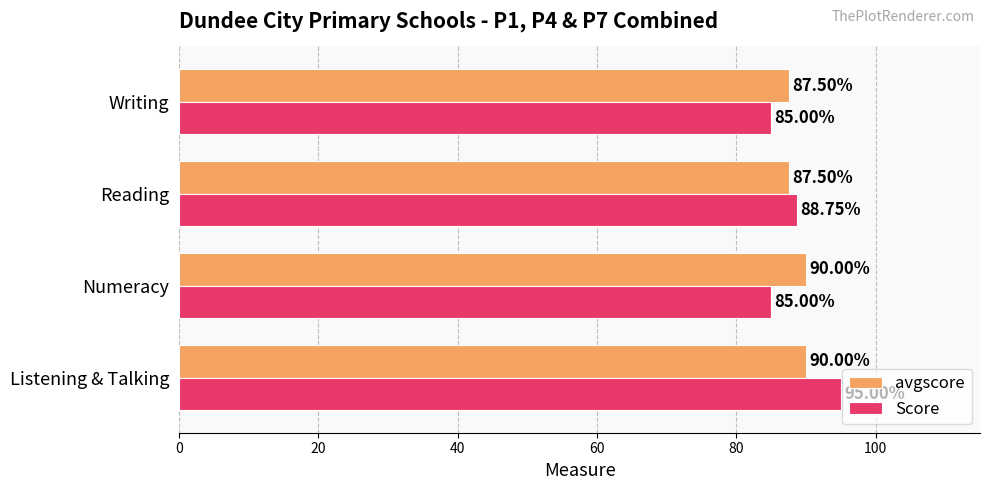

At which label is Score closest to 90?

Reading